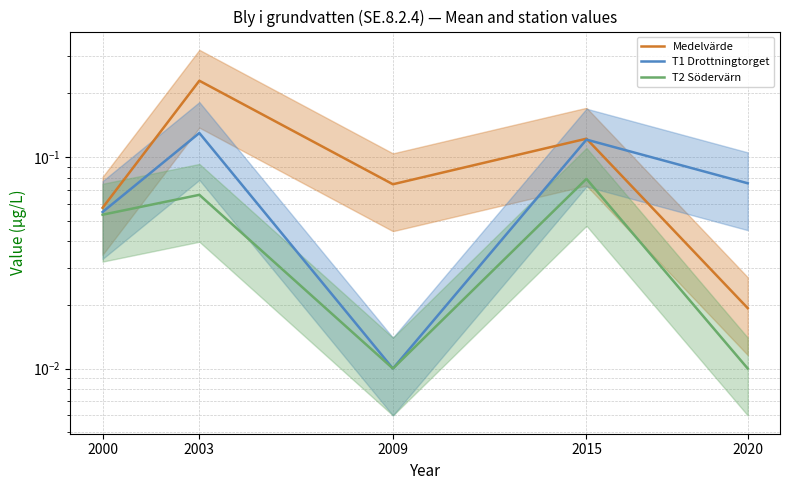

Which series has the largest total across all categories?

Medelvärde